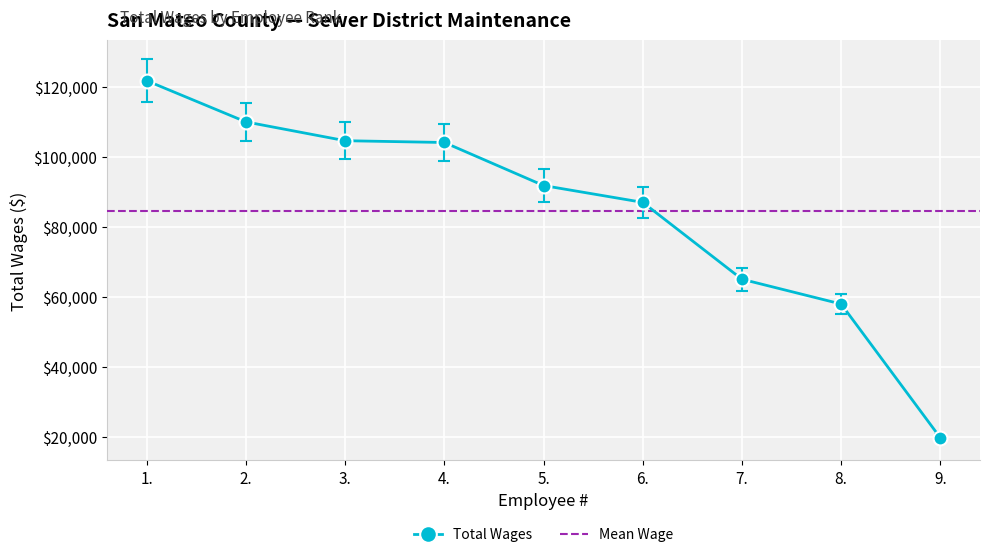

True or false: there are more than 0 points higher than both neighbors.

False